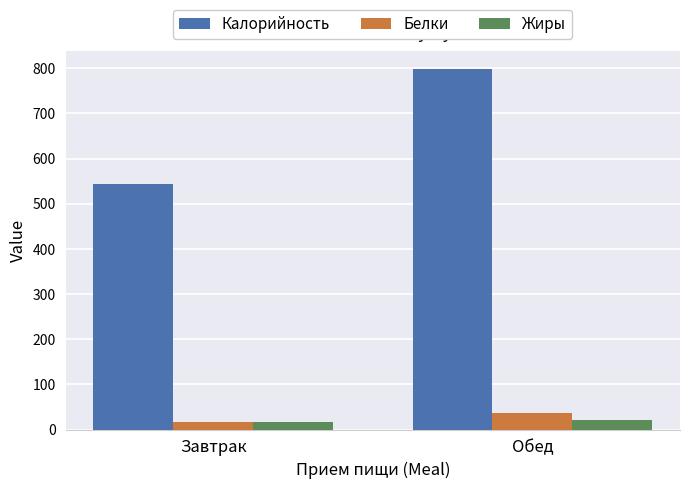

What are all the series names shown in the legend?

Калорийность, Белки, Жиры